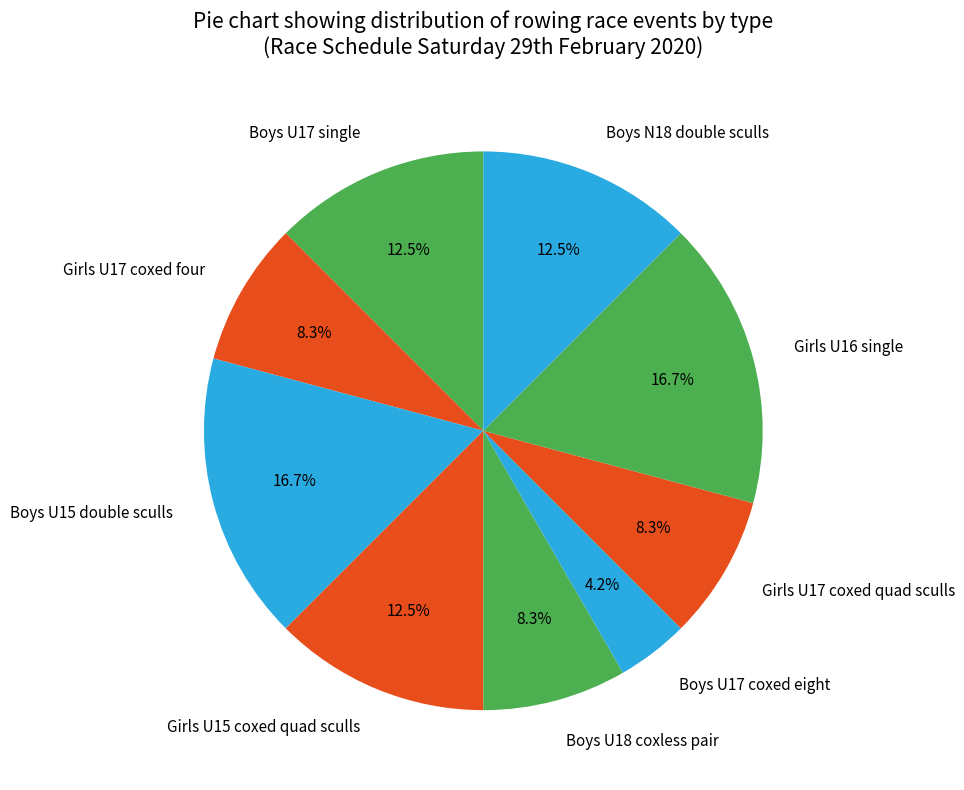

Approximately how many times larger is the value at Boys U17 single compared to Boys U17 coxed eight?

3.0